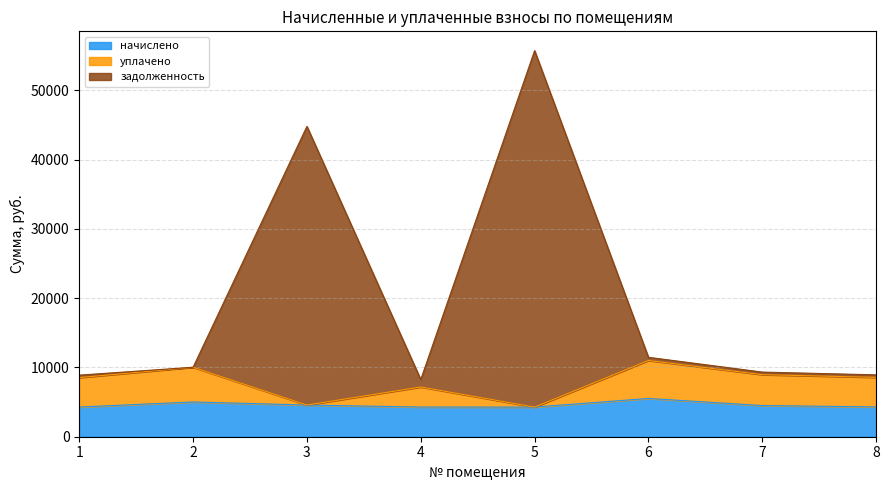

At which label does начислено reach its minimum?

5